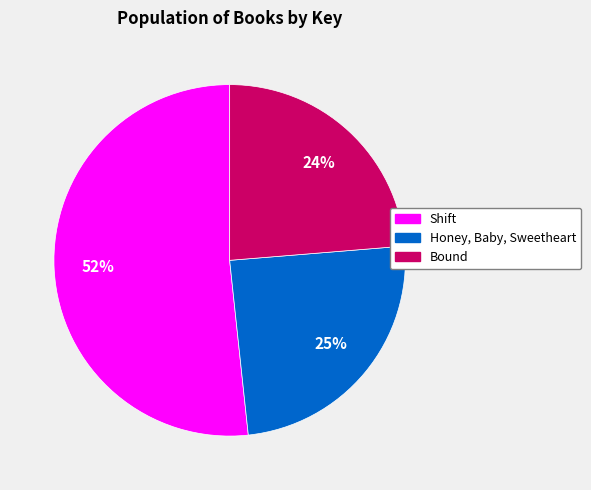

Which category has the biggest portion of the pie?

Shift